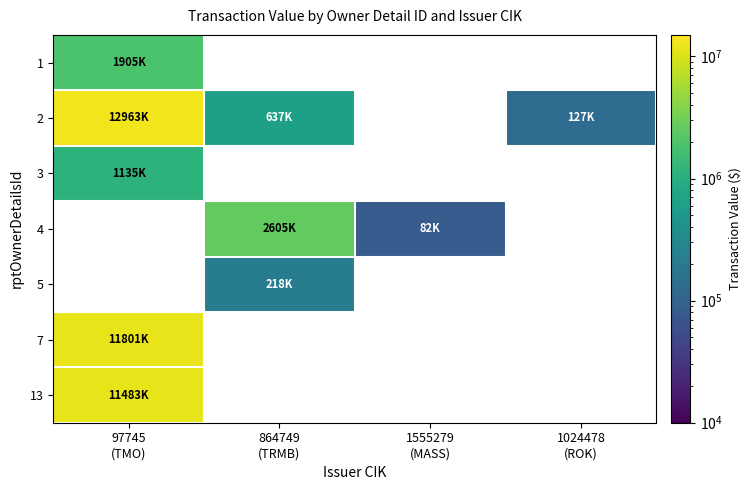

Count the number of data series in this chart.

7